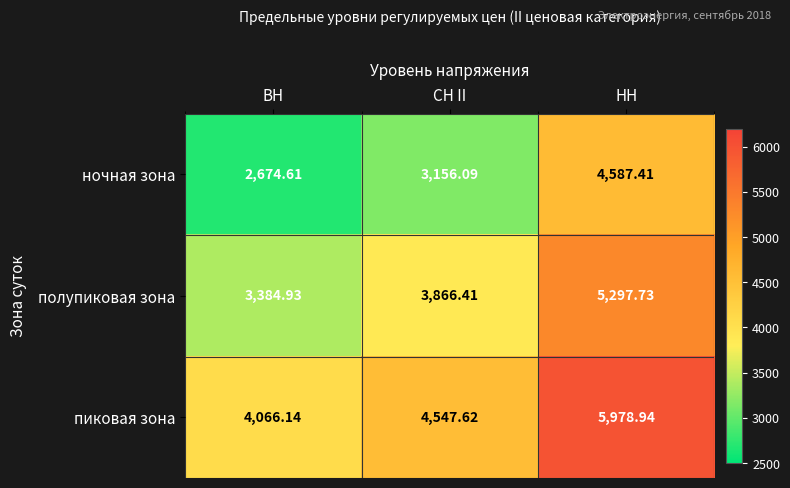

At which category does the chart reach its peak across all series?

НН